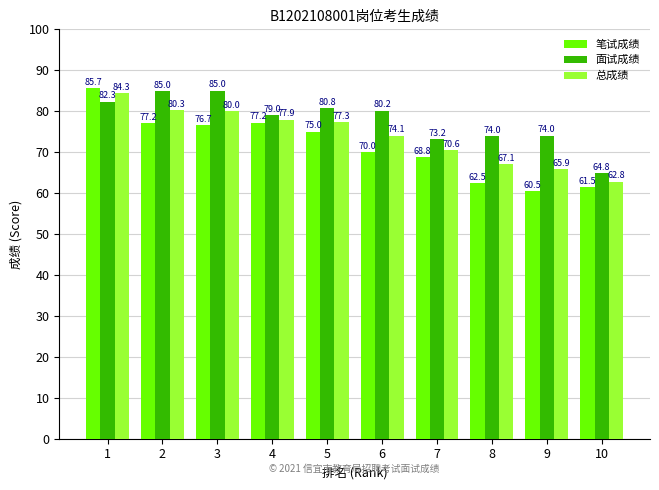

What is the difference between the 面试成绩 values at 2 and 10?

20.2